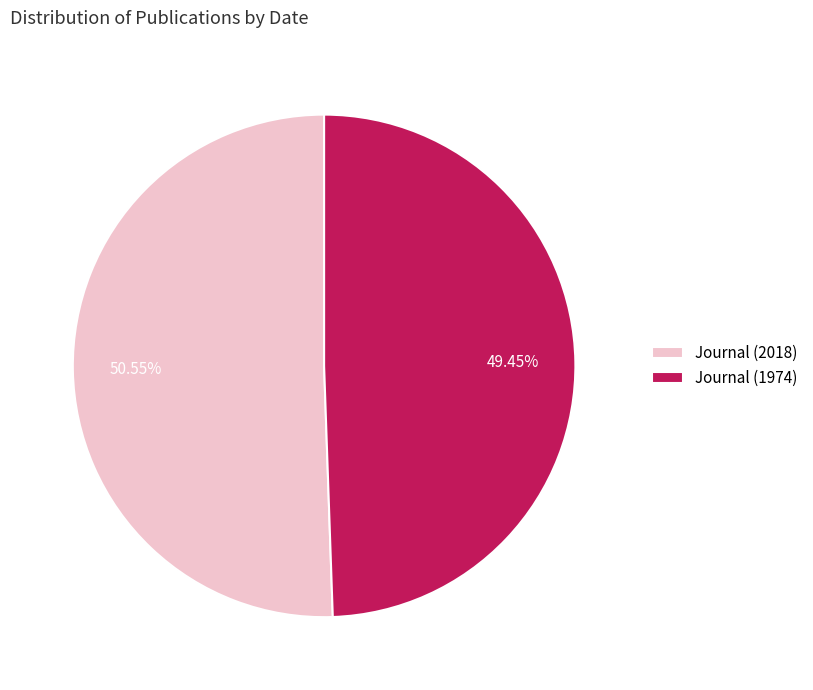

Is Journal (1974) the majority of the pie?

No